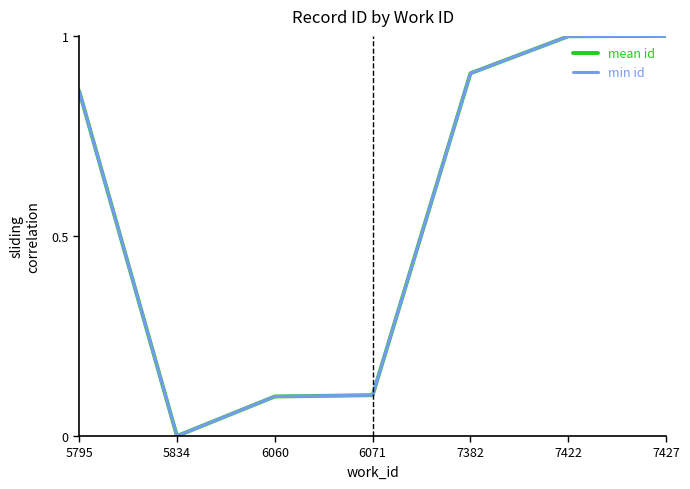

How many lines are shown in the chart?

2